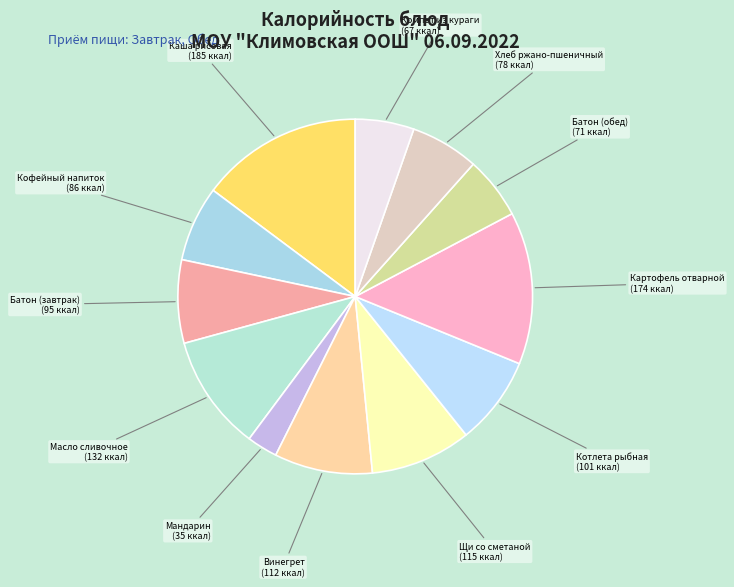

Which category has the smallest portion of the pie?

Мандарин